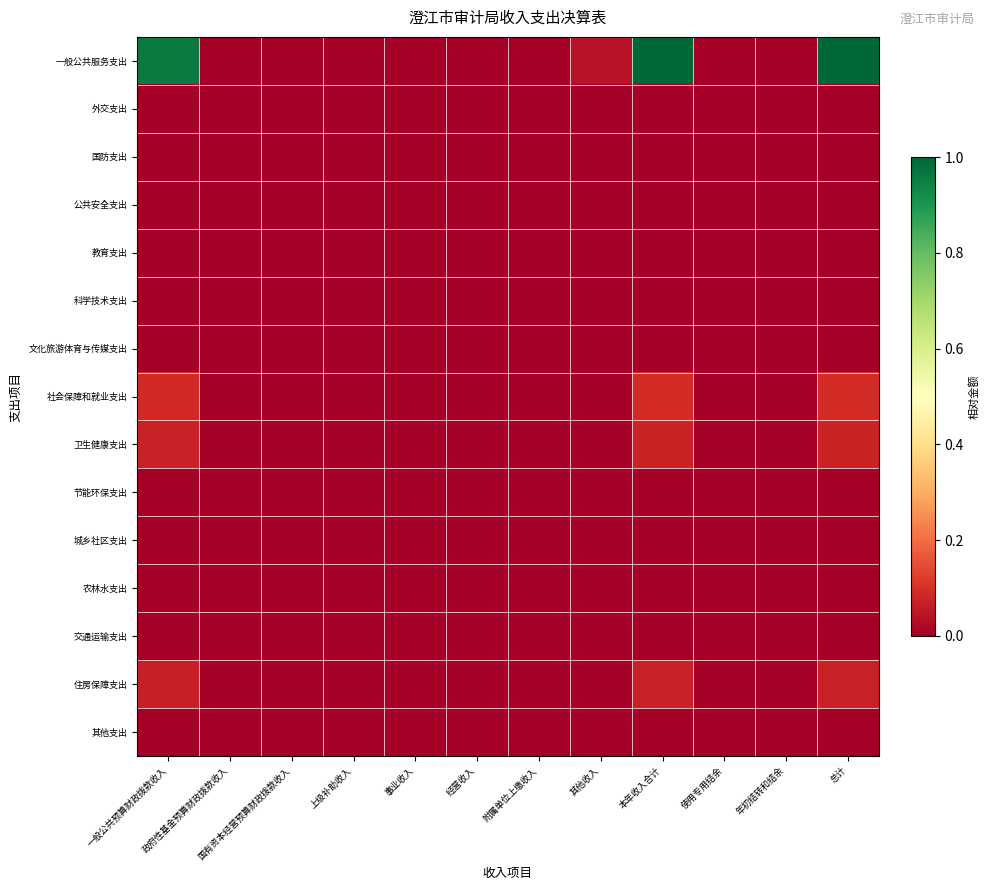

Rank the series at 上级补助收入 from lowest to highest value.

一般公共服务支出, 外交支出, 国防支出, 公共安全支出, 教育支出, 科学技术支出, 文化旅游体育与传媒支出, 社会保障和就业支出, 卫生健康支出, 节能环保支出, 城乡社区支出, 农林水支出, 交通运输支出, 住房保障支出, 其他支出